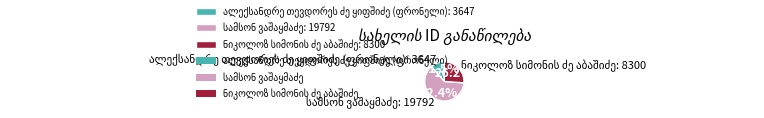

Is there any slice that represents more than half of the pie?

Yes